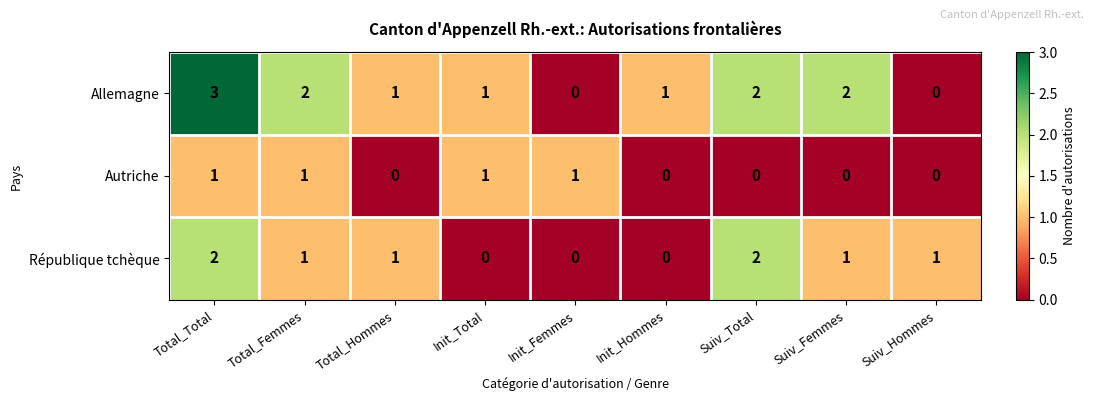

True or false: République tchèque has a value of 0 at Init_Total.

True